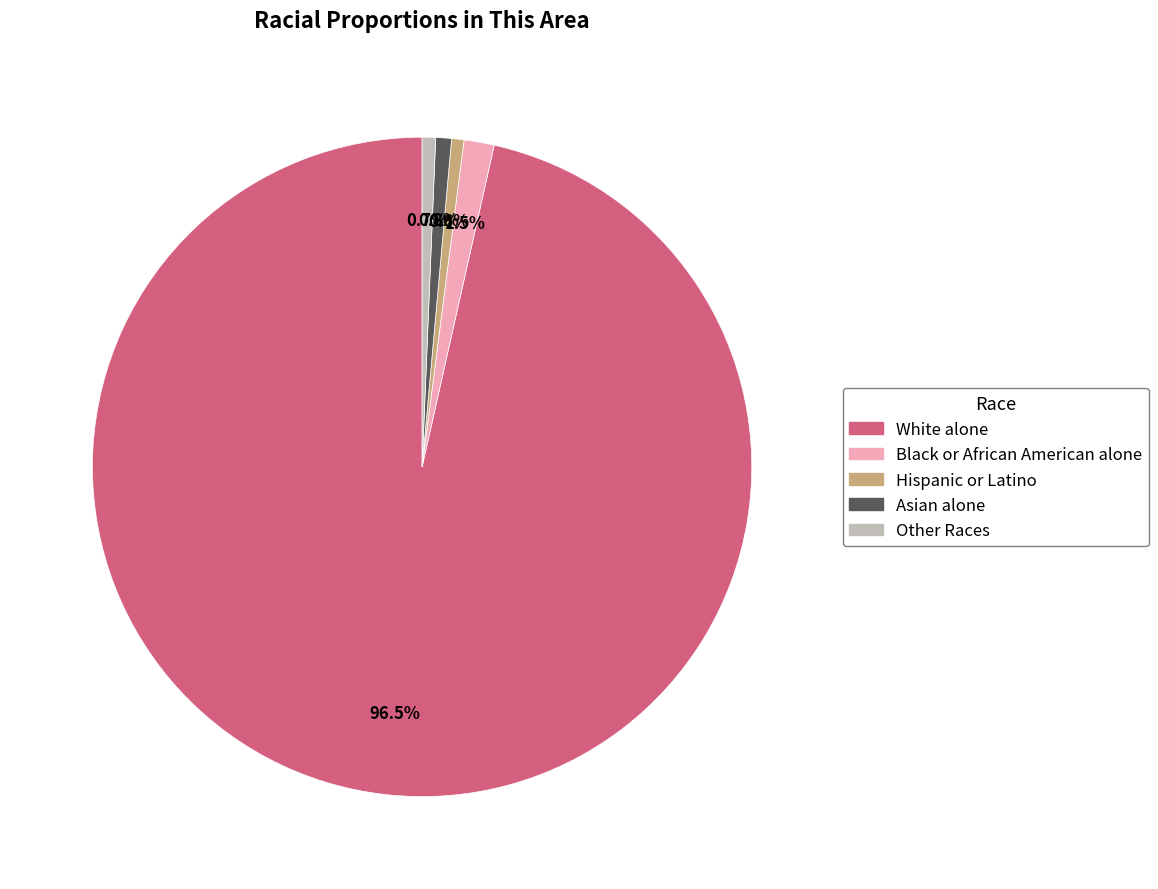

To the nearest percent, what is the difference between the largest and smallest slice percentages?

96%